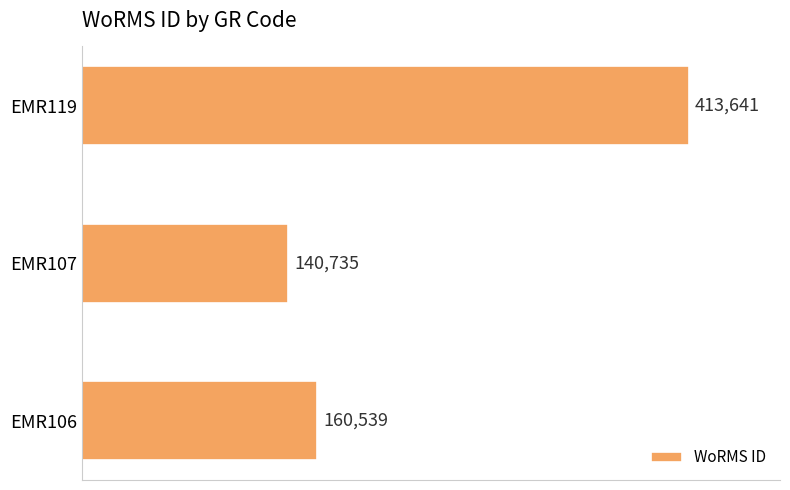

What is the greatest value displayed?

413641